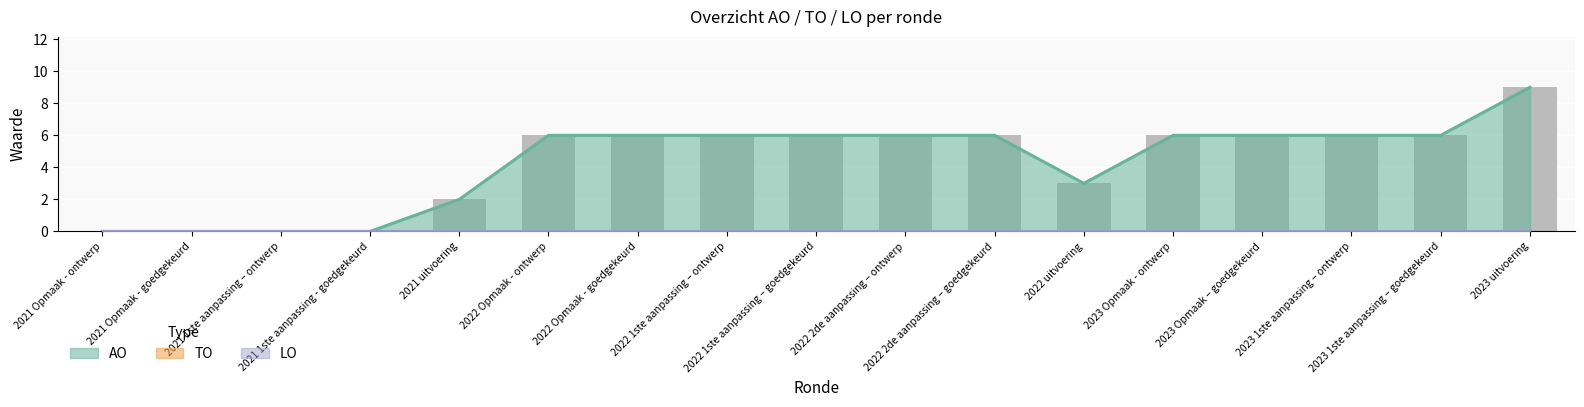

What are all the series names shown in the legend?

AO, TO, LO